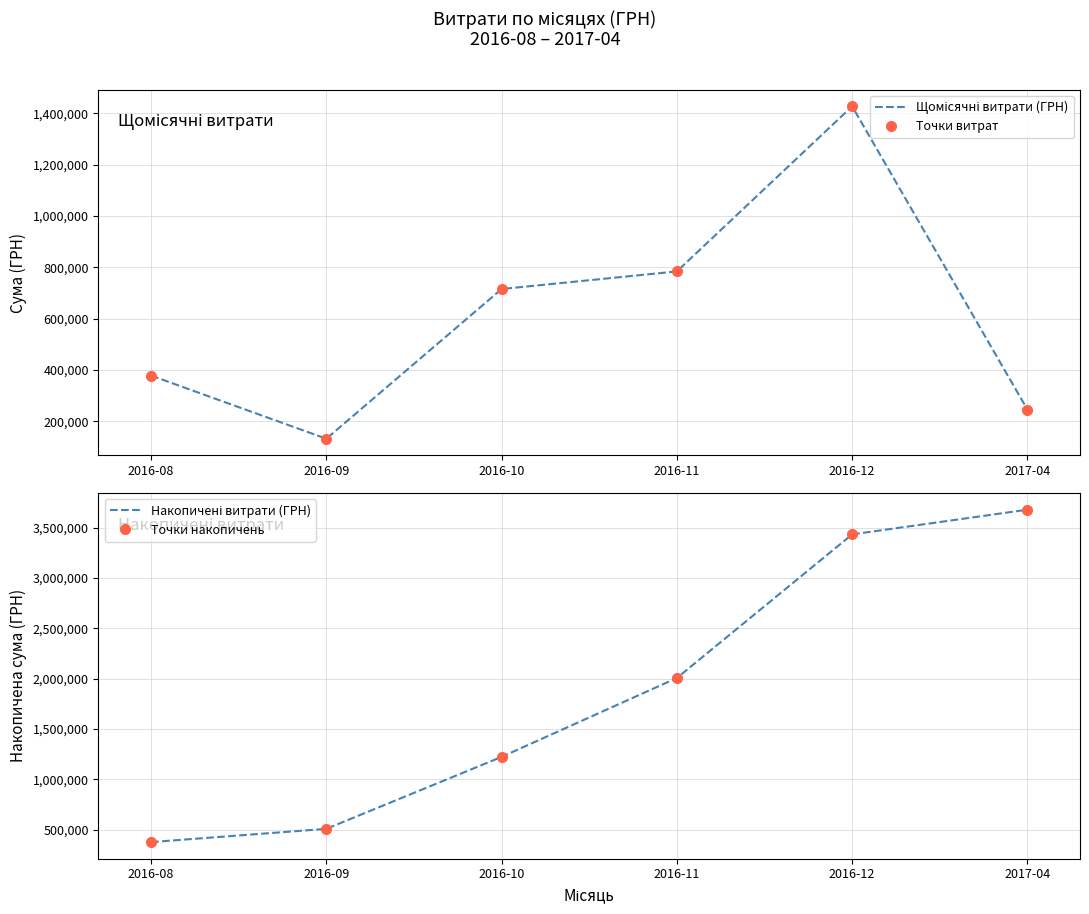

At which category does the chart reach its peak across all series?

2017-04